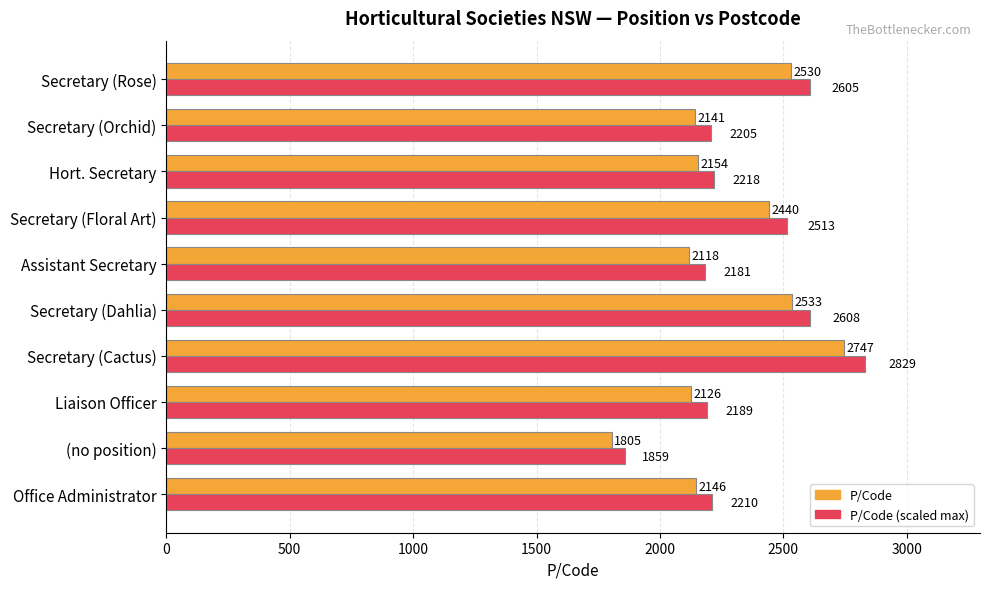

What is the total value across all series at Secretary (Dahlia)?

5142.0